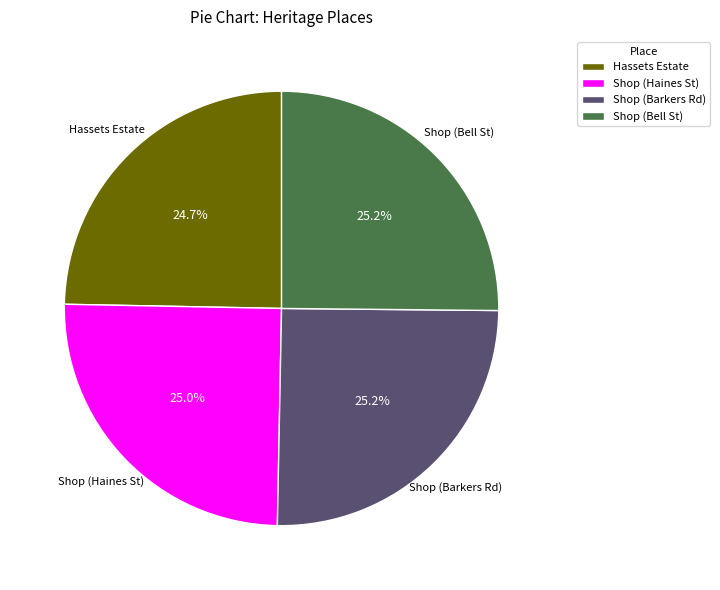

To the nearest percent, what is the average slice percentage?

25%